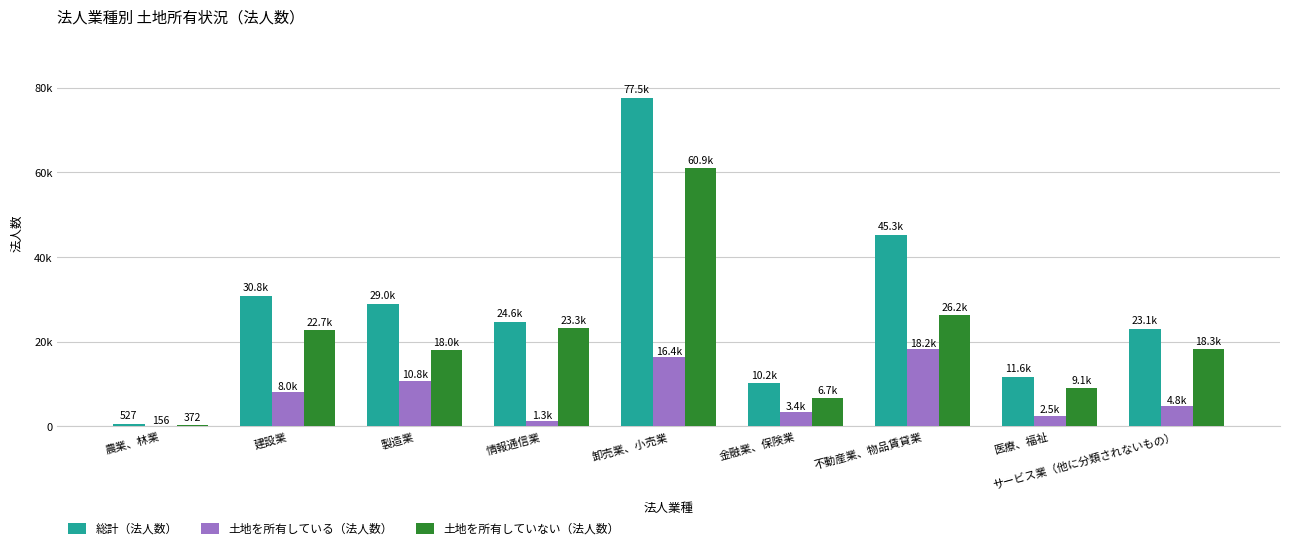

How many data points in 土地を所有していない（法人数） are above 18280?

4